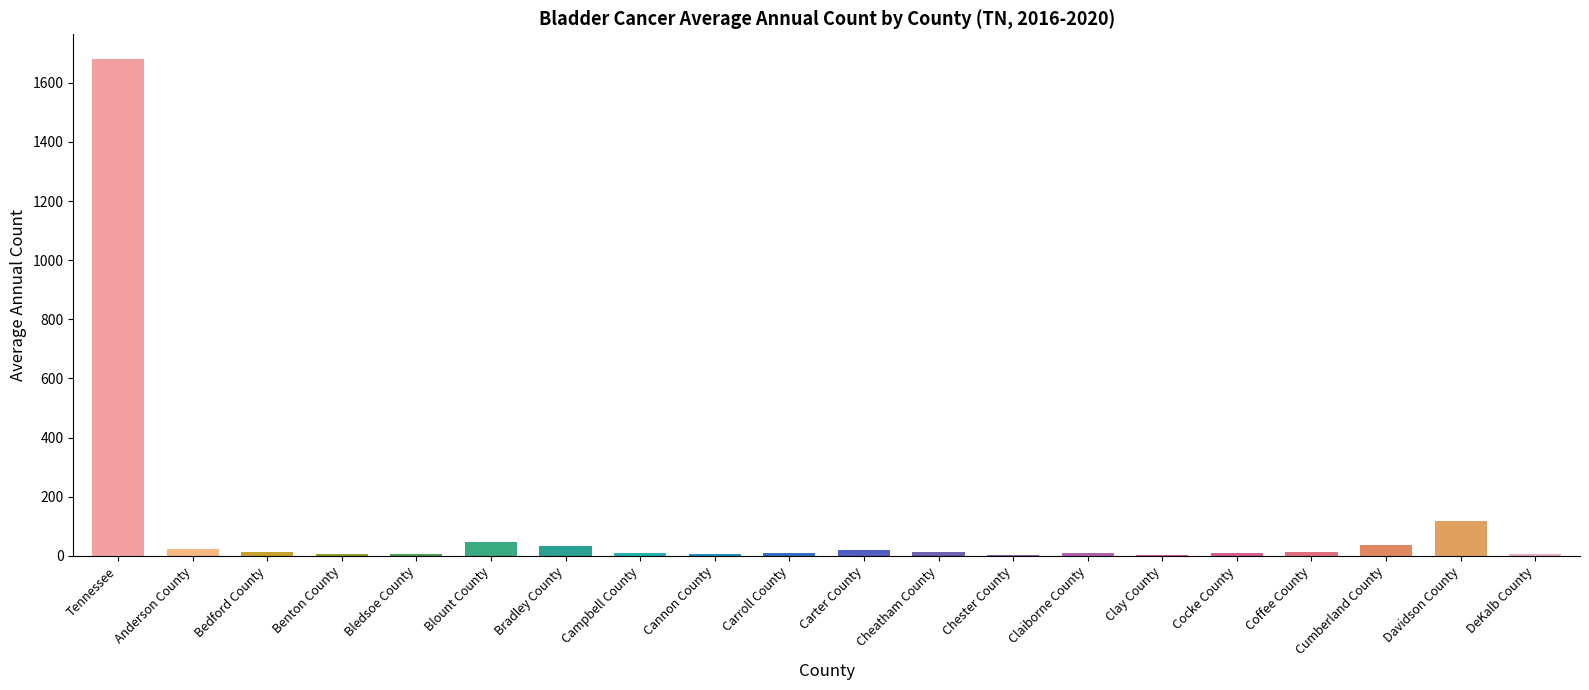

Which label corresponds to the largest value in the chart?

Tennessee